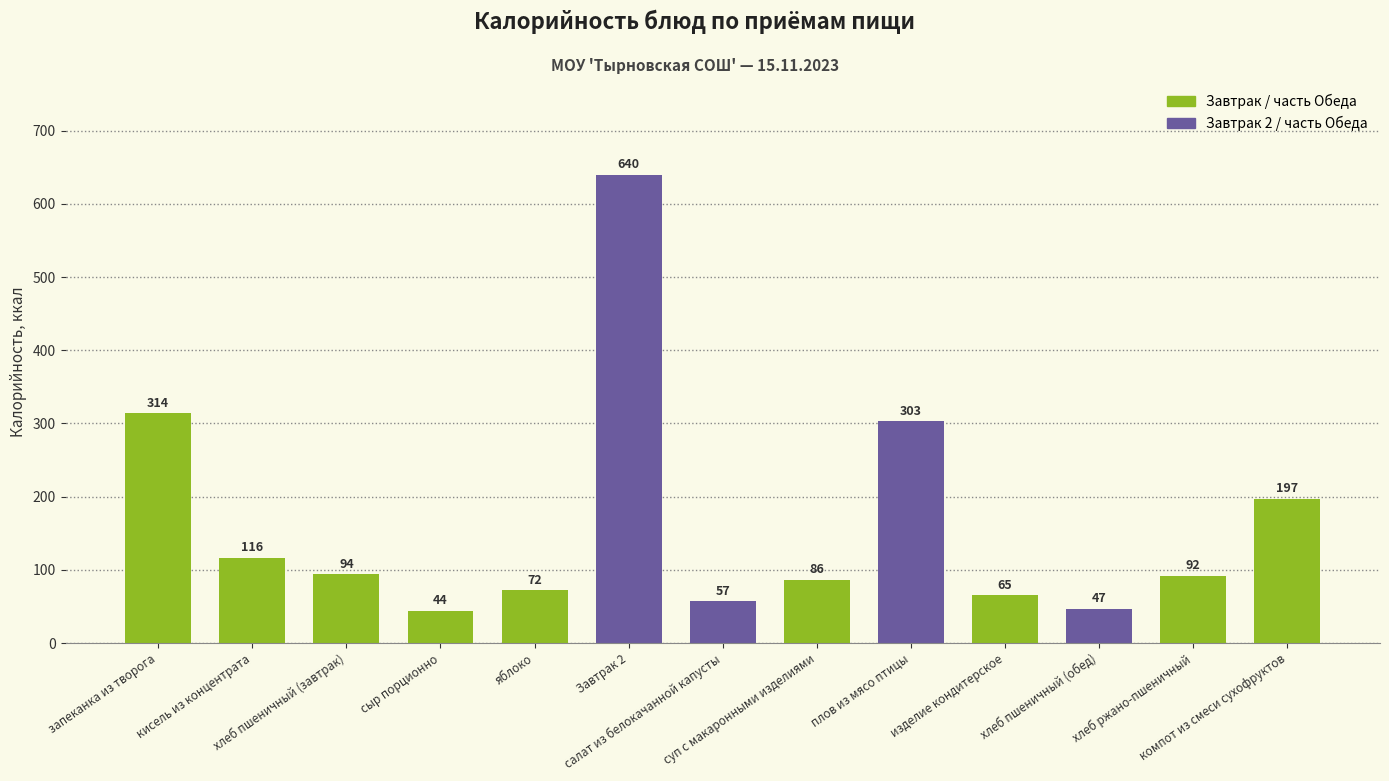

What is the difference between the values at плов из мясо птицы and хлеб пшеничный (обед)?

256